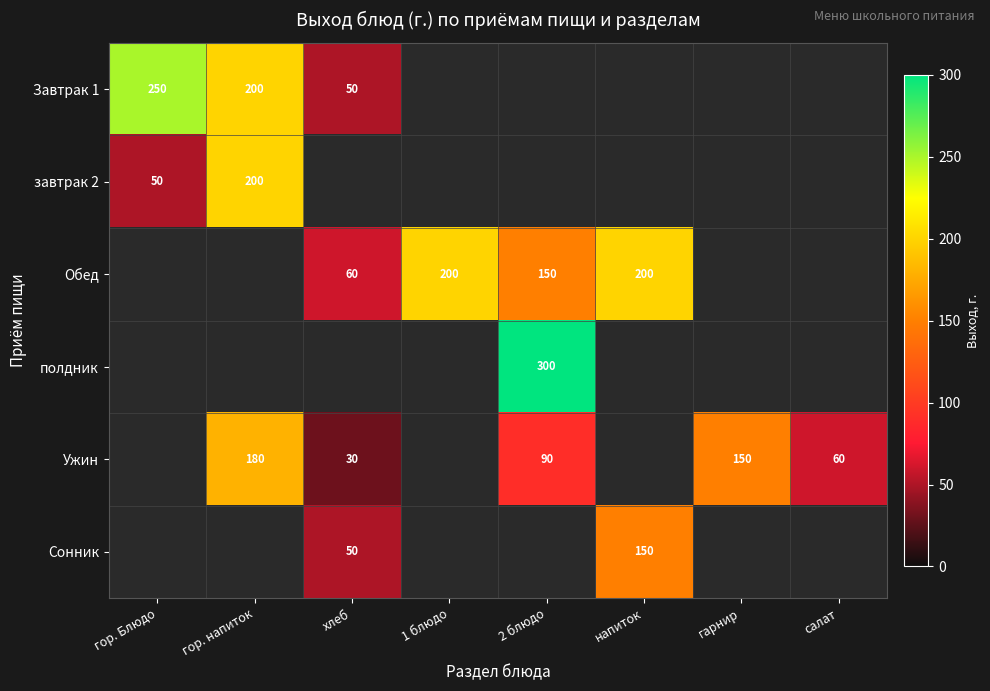

How many categories are shown in the chart?

8